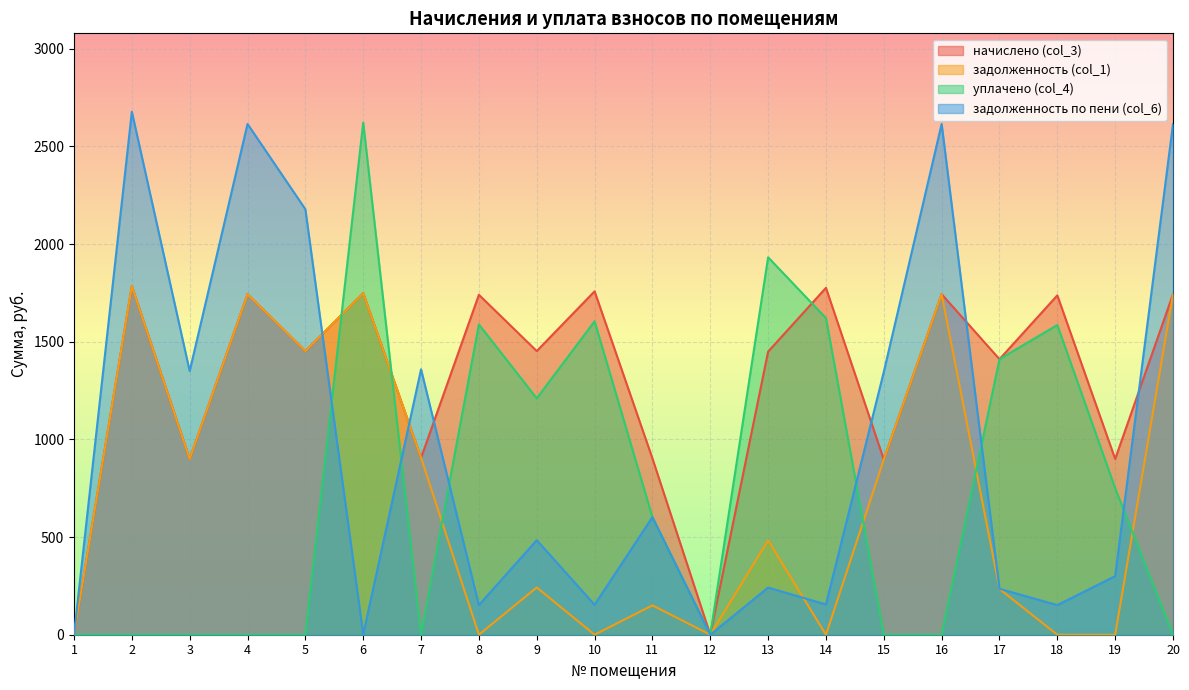

Where do задолженность (col_1) and уплачено (col_4) first cross each other?

5 and 6